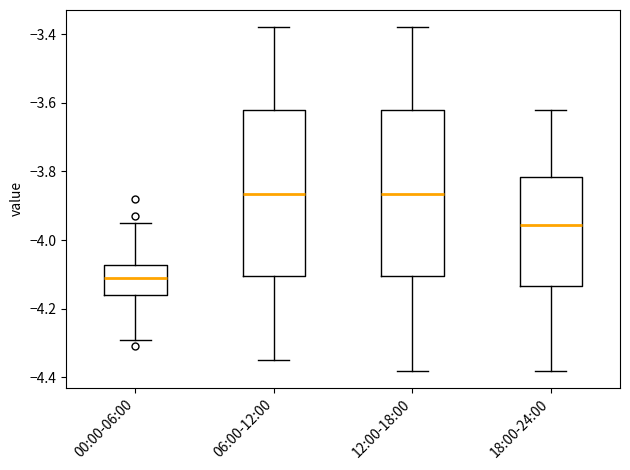

Where does the lower whisker of the box for 12:00-18:00 end on the y-axis? The values are not printed on the chart, so give them approximately, as read against the axis.

-4.38